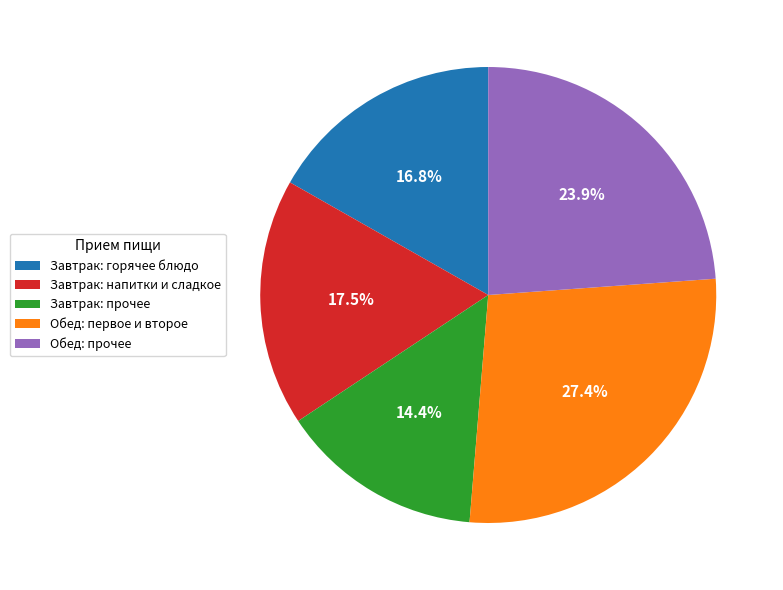

Between Обед: прочее and Завтрак: горячее блюдо, which is larger?

Обед: прочее